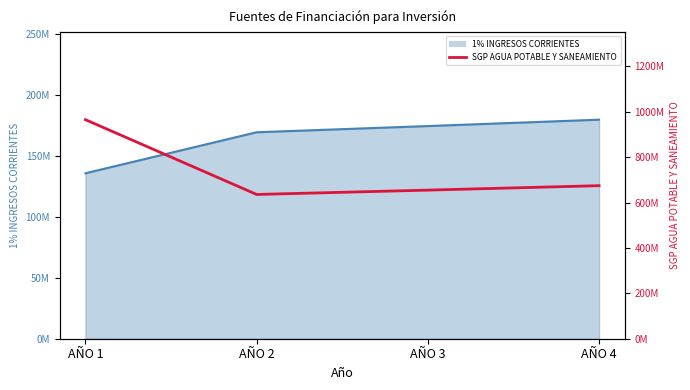

Is it true that the value at AÑO 1 is 1545998417.2?

False